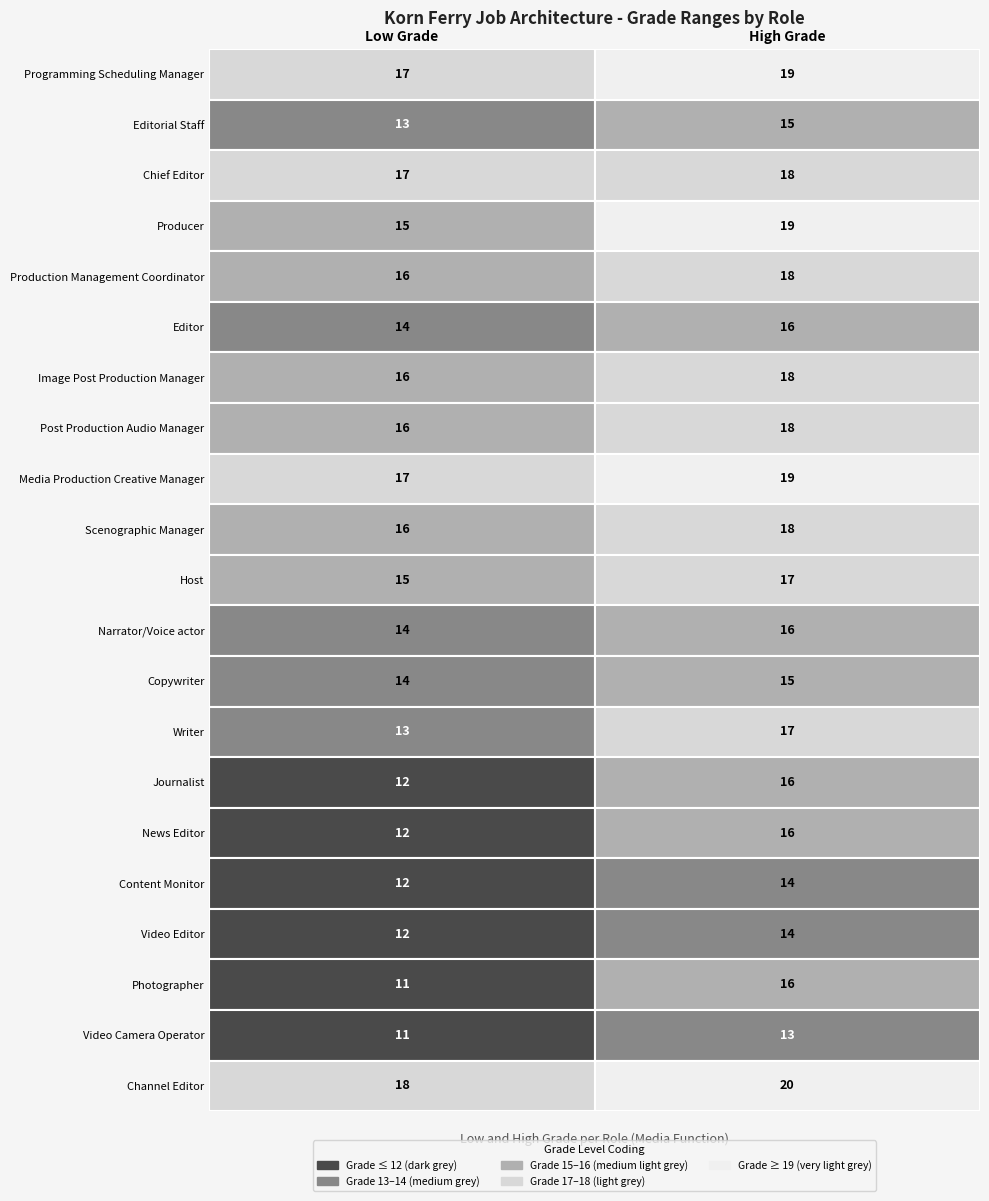

Reading left to right, extract all data points from this chart.

Programming Scheduling Manager: Programming Scheduling Manager=17	Editorial Staff=19
Editorial Staff: Programming Scheduling Manager=13	Editorial Staff=15
Chief Editor: Programming Scheduling Manager=17	Editorial Staff=18
Producer: Programming Scheduling Manager=15	Editorial Staff=19
Production Management Coordinator: Programming Scheduling Manager=16	Editorial Staff=18
Editor: Programming Scheduling Manager=14	Editorial Staff=16
Image Post Production Manager: Programming Scheduling Manager=16	Editorial Staff=18
Post Production Audio Manager: Programming Scheduling Manager=16	Editorial Staff=18
Media Production Creative Manager: Programming Scheduling Manager=17	Editorial Staff=19
Scenographic Manager: Programming Scheduling Manager=16	Editorial Staff=18
Host: Programming Scheduling Manager=15	Editorial Staff=17
Narrator/Voice actor: Programming Scheduling Manager=14	Editorial Staff=16
Copywriter: Programming Scheduling Manager=14	Editorial Staff=15
Writer: Programming Scheduling Manager=13	Editorial Staff=17
Journalist: Programming Scheduling Manager=12	Editorial Staff=16
News Editor: Programming Scheduling Manager=12	Editorial Staff=16
Content Monitor: Programming Scheduling Manager=12	Editorial Staff=14
Video Editor: Programming Scheduling Manager=12	Editorial Staff=14
Photographer: Programming Scheduling Manager=11	Editorial Staff=16
Video Camera Operator: Programming Scheduling Manager=11	Editorial Staff=13
Channel Editor: Programming Scheduling Manager=18	Editorial Staff=20